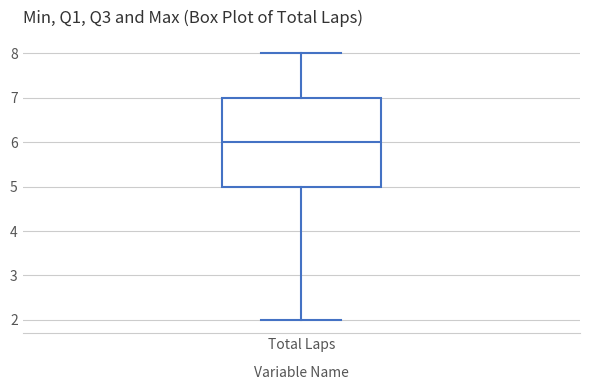

Where does the lower whisker of the box for Total Laps end on the y-axis? The values are not printed on the chart, so give them approximately, as read against the axis.

2